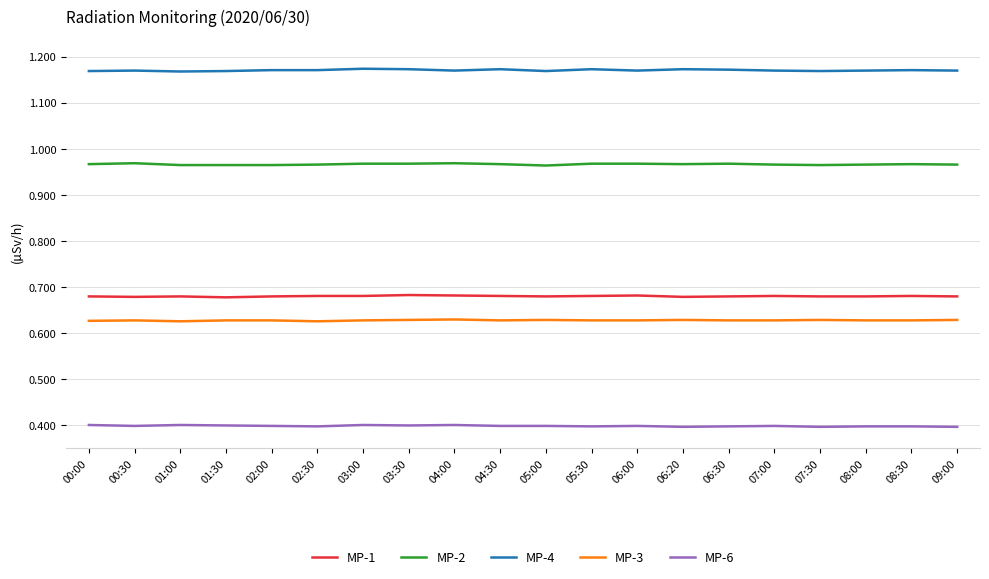

The value of MP-4 at 02:30 is 0.7. True or false?

False